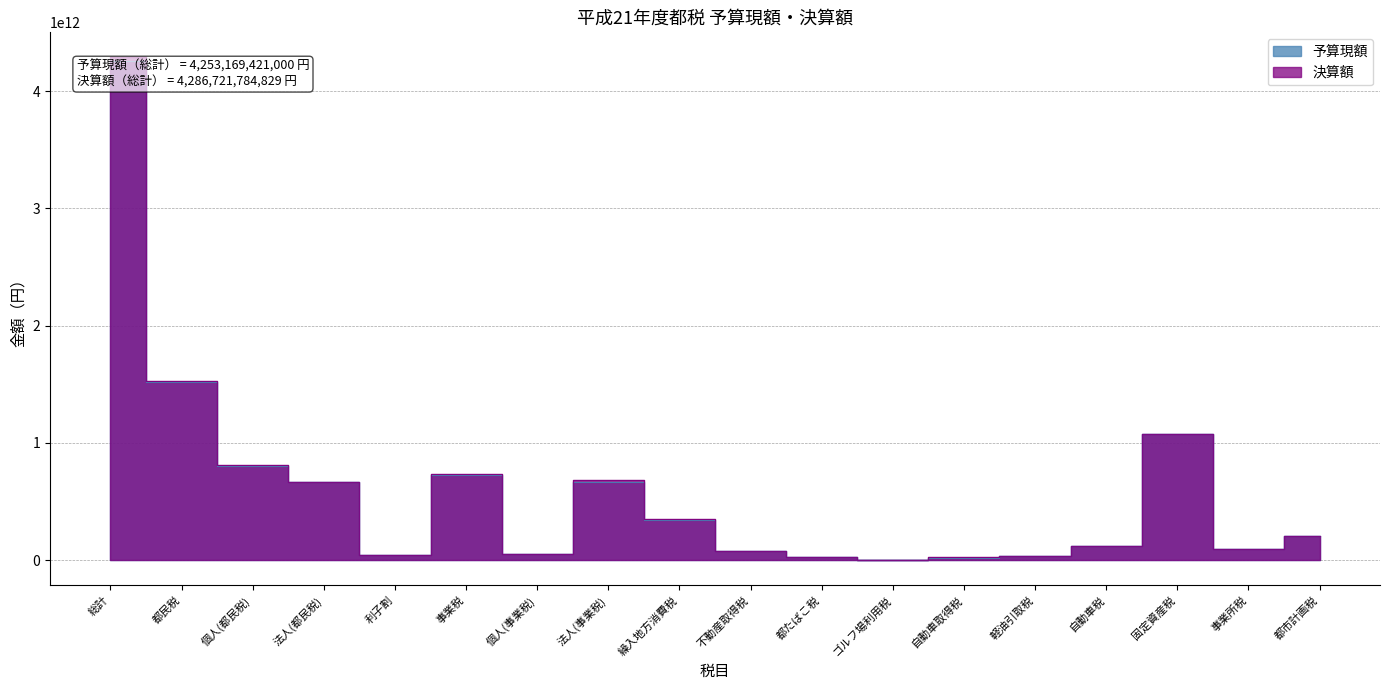

How many data points in 決算額 are above 204738266743?

8